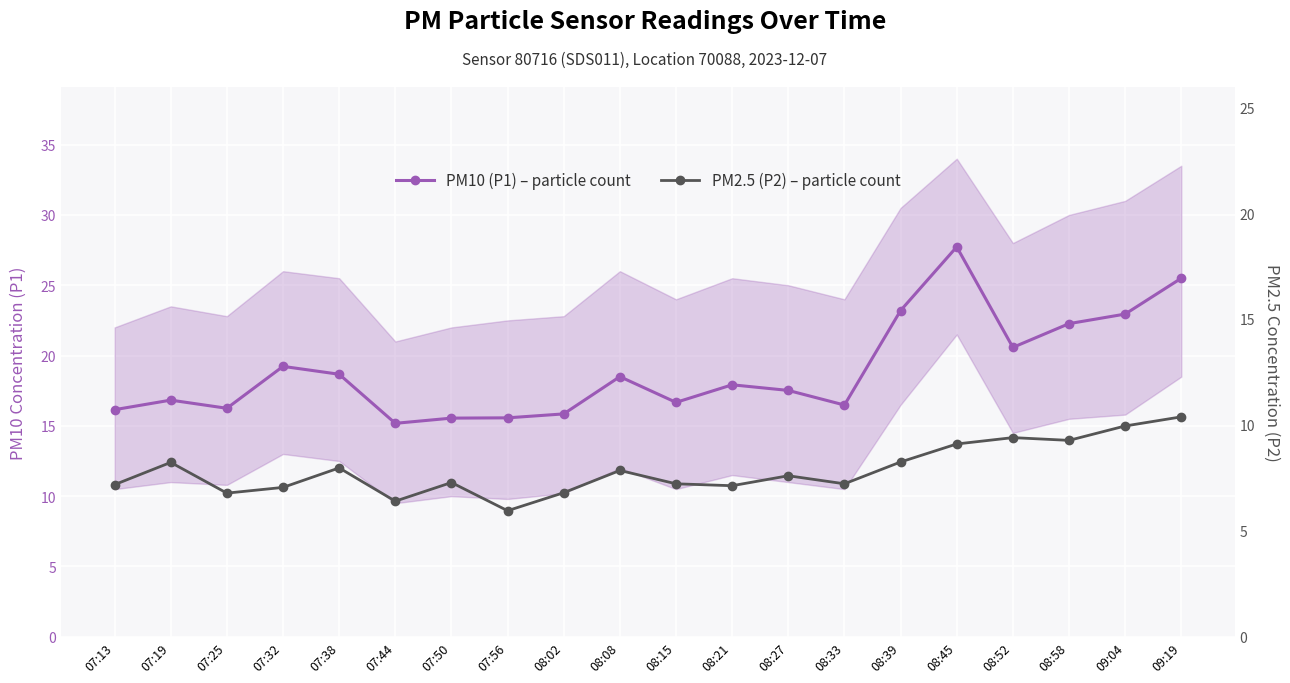

True or false: PM2.5 (P2) – particle count has more than 1 interior local peaks.

True